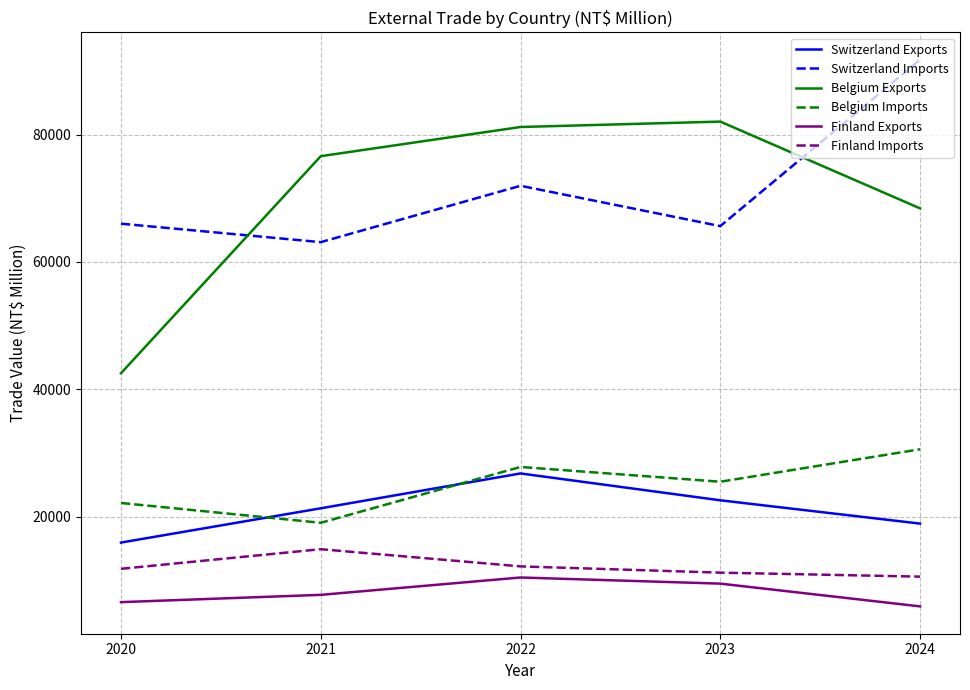

Reading left to right, extract all data points from this chart.

Switzerland Exports: 2020=15920	2021=21303	2022=26778	2023=22560	2024=18900
Switzerland Imports: 2020=66017	2021=63115	2022=71970	2023=65634	2024=91782
Belgium Exports: 2020=42521	2021=76621	2022=81205	2023=82053	2024=68424
Belgium Imports: 2020=22139	2021=19027	2022=27798	2023=25478	2024=30578
Finland Exports: 2020=6562	2021=7706	2022=10433	2023=9470	2024=5894
Finland Imports: 2020=11797	2021=14878	2022=12178	2023=11194	2024=10568